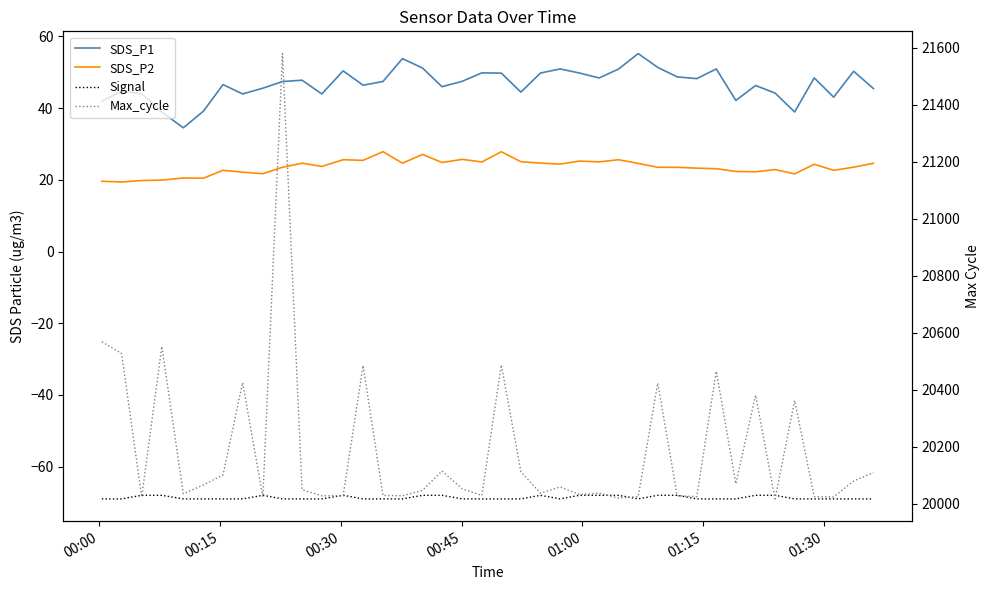

How many data points in Max_cycle are above 20052?

19